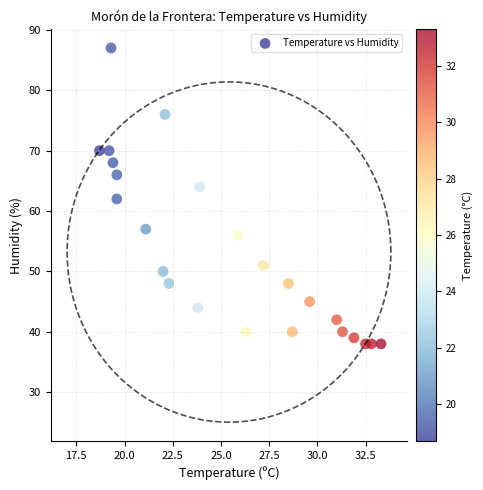

What is the range of Y values (max minus min)?

49